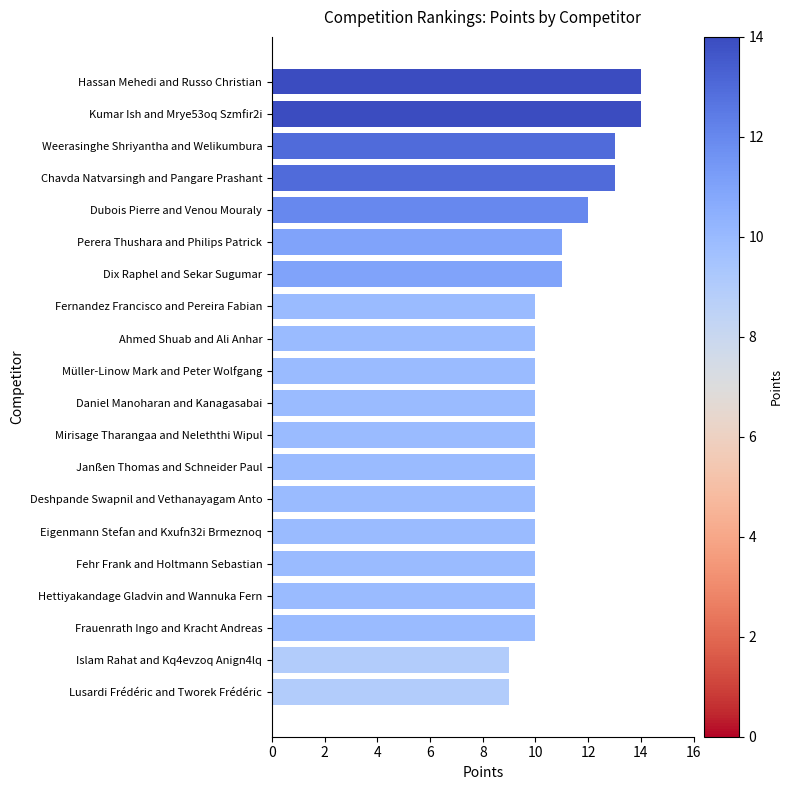

What is the label of the 1st bar from the bottom?

Lusardi Frédéric and Tworek Frédéric